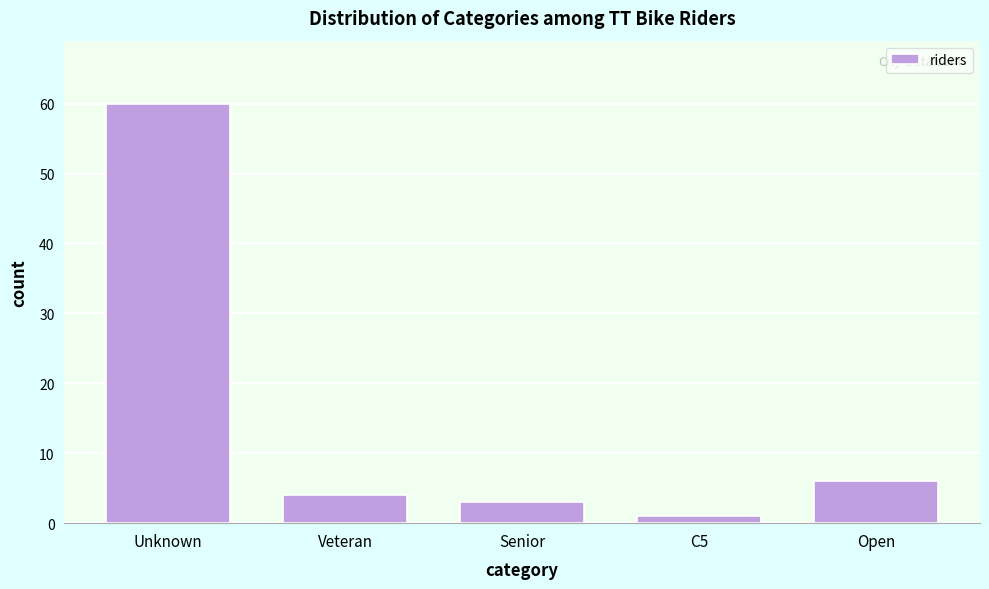

Reading left to right, extract all data points from this chart.

60	4	3	1	6